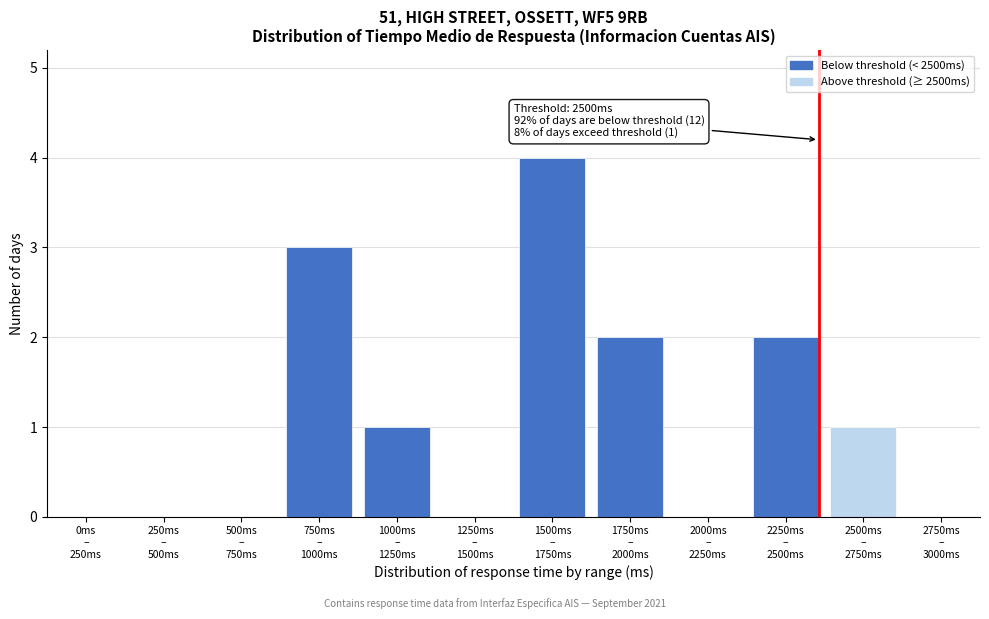

Count the number of categories in the chart.

12